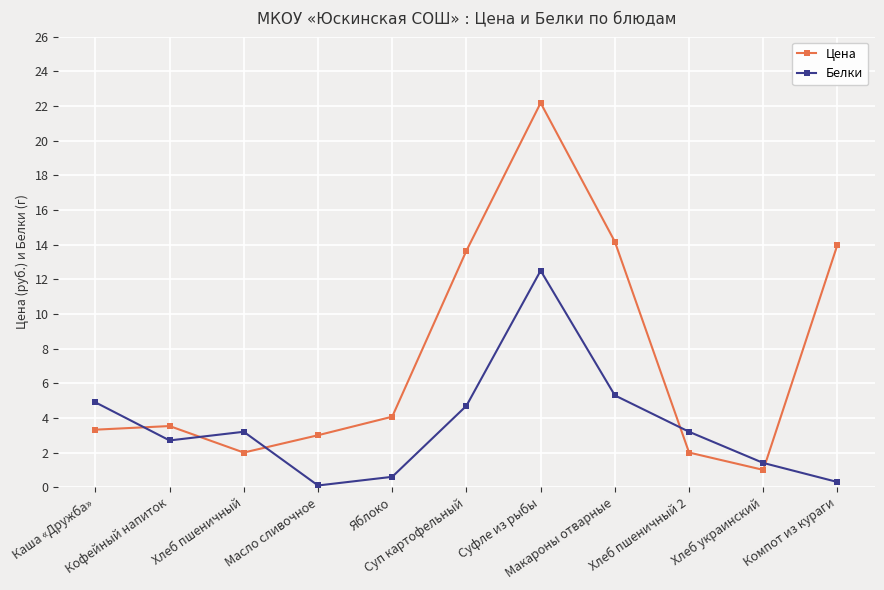

What is the value of the Белки point at the 2nd from the left?

2.7